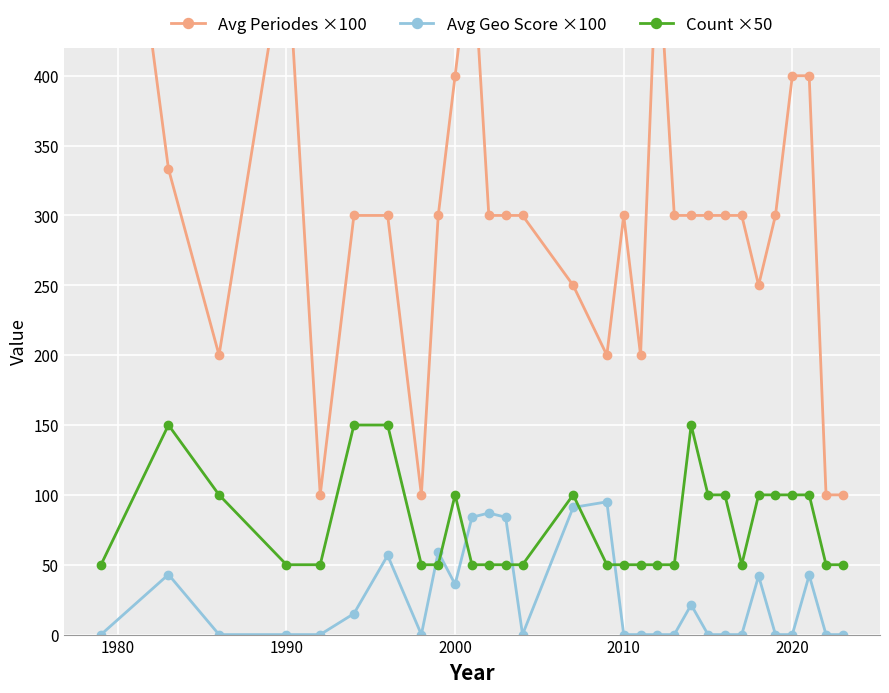

True or false: Avg Periodes ×100 and Count ×50 cross at least once.

False